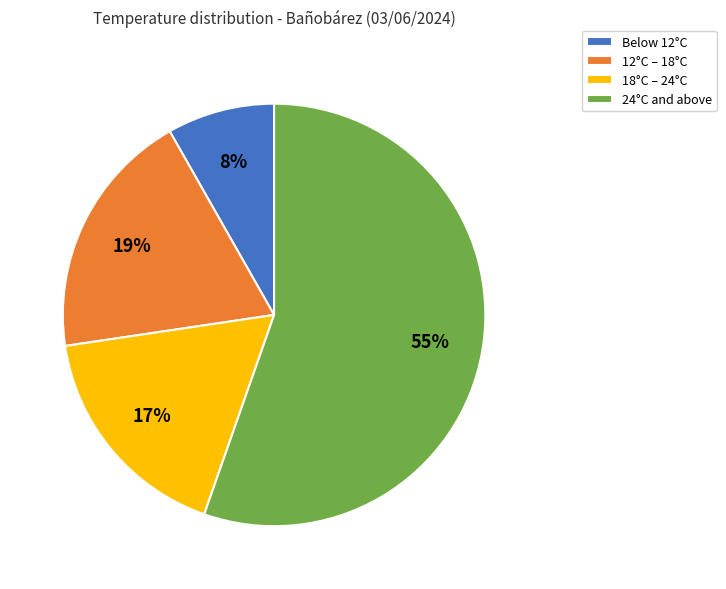

Combined, do 18°C – 24°C and 24°C and above account for over 50%?

Yes